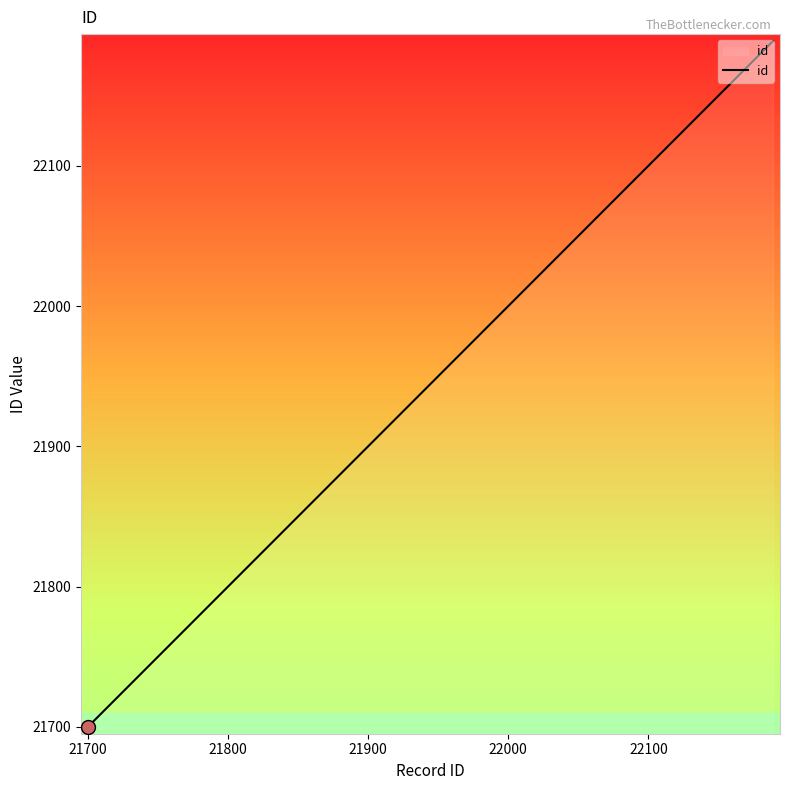

What is the maximum value shown in the chart?

22189